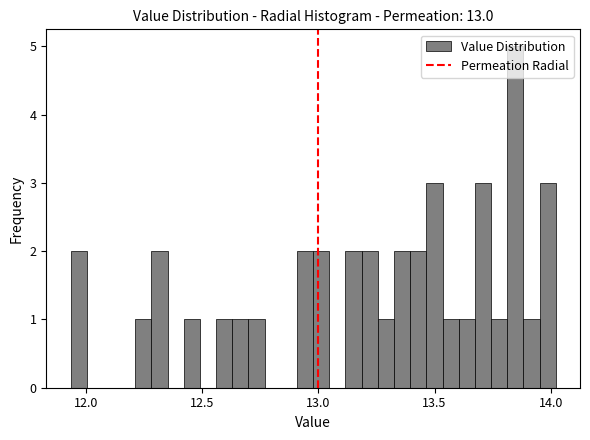

Read against the x-axis, roughly where is the centre of the tallest bar?

13.85